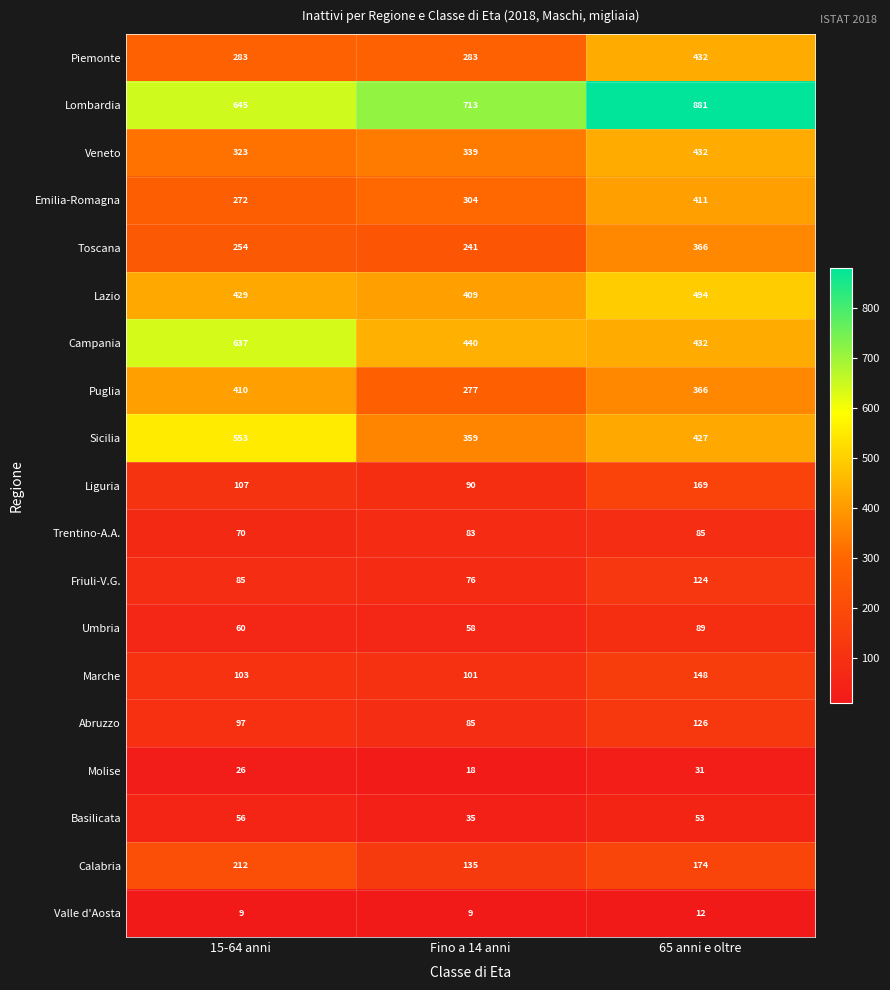

How many series are shown in this chart?

19